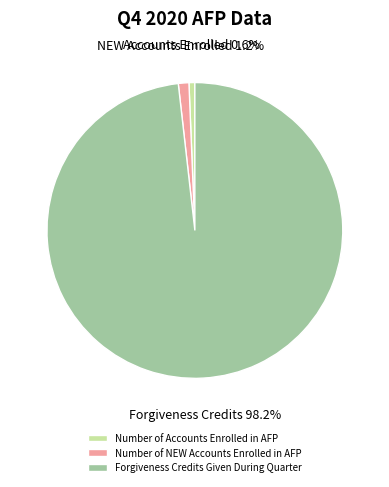

To the nearest percent, what is the average slice percentage?

33%